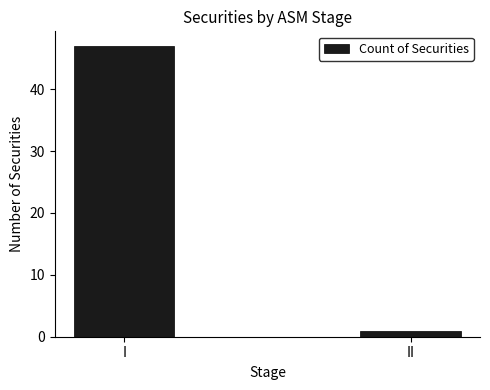

What is the ratio of the value at I to the value at II?

47.0